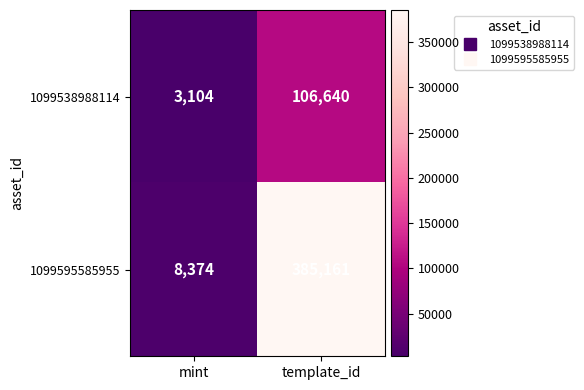

How many distinct data groups are displayed?

2